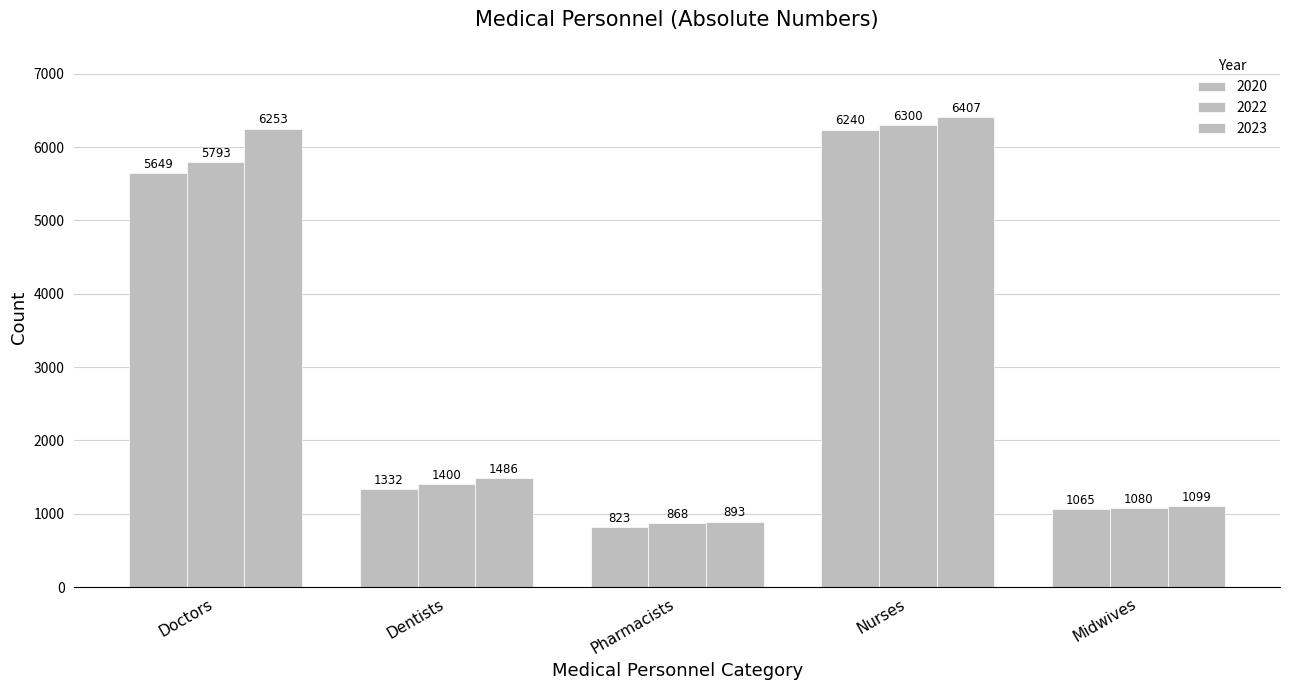

What is the label of the 2nd bar from the right?

Nurses